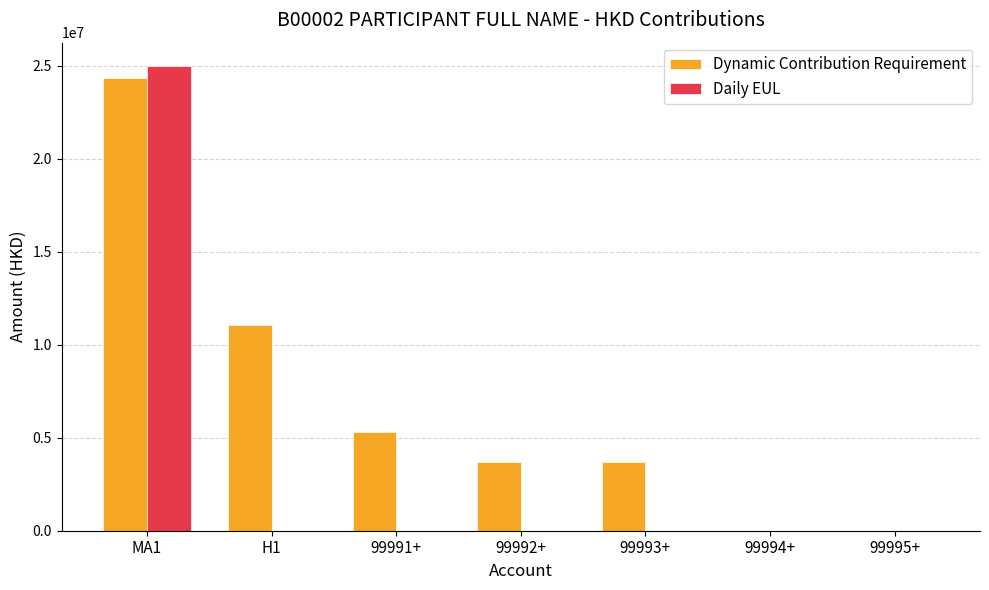

How many values in the Daily EUL series exceed 0?

1